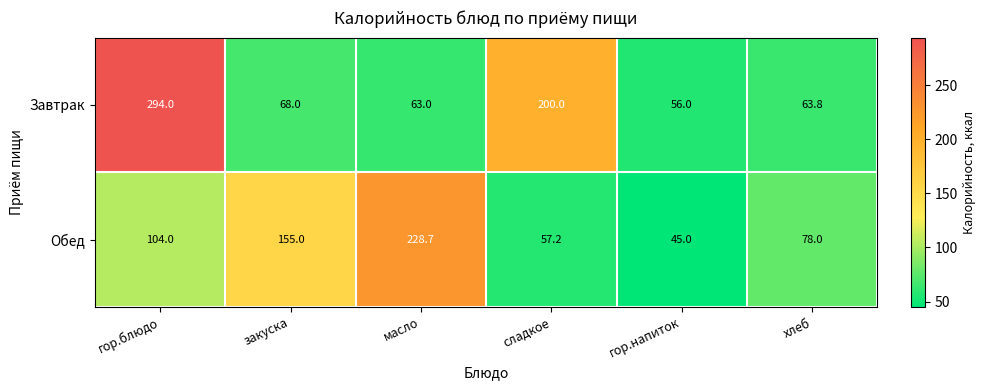

What is the difference between the highest and lowest values at масло?

165.7